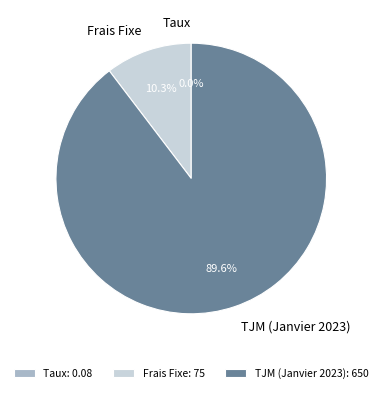

Between TJM (Janvier 2023) and Frais Fixe, which is larger?

TJM (Janvier 2023)